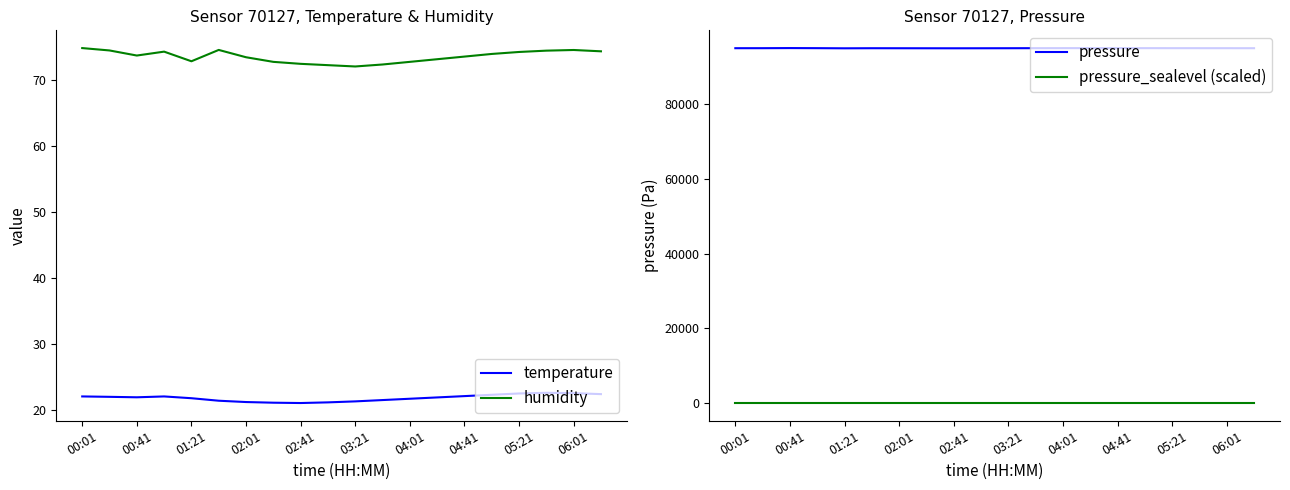

True or false: pressure and pressure_sealevel (scaled) intersect in this chart.

False